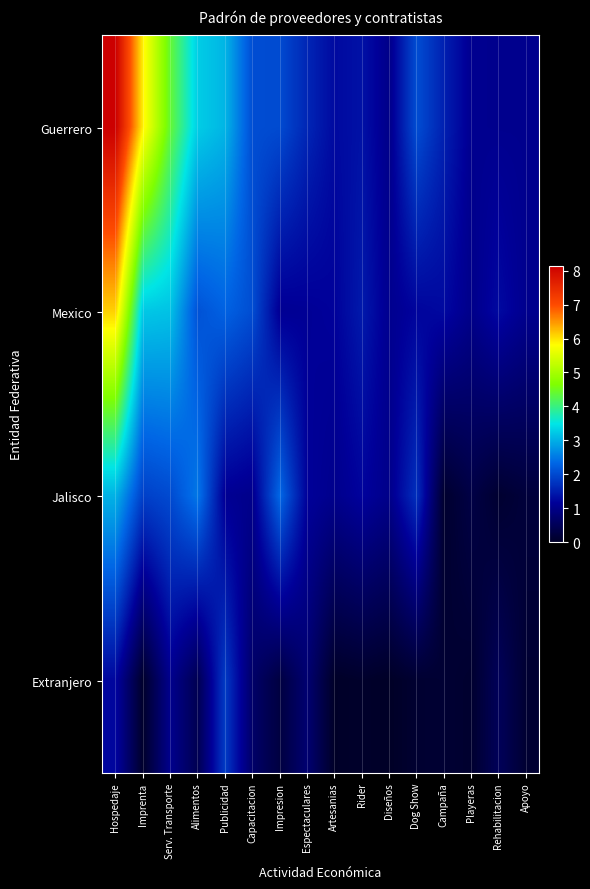

What is the difference between the highest and lowest values at Apoyo?

0.9